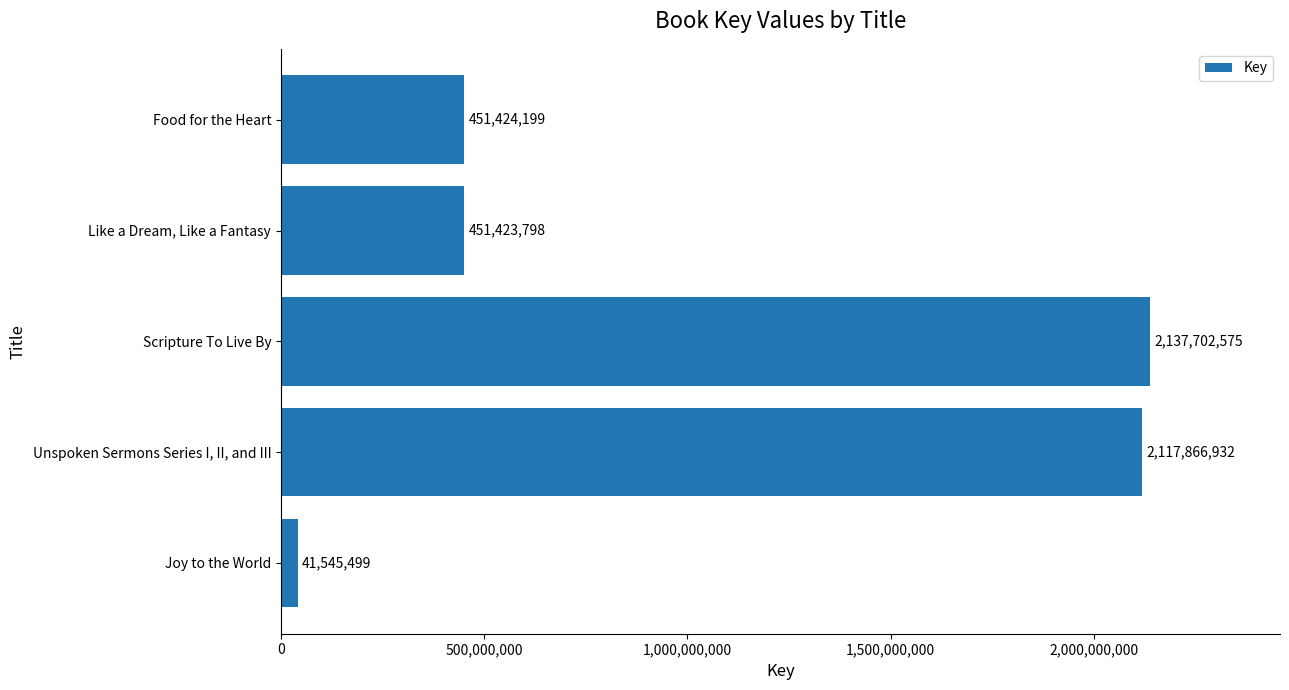

Reading bottom to top, transcribe all the data shown in this chart.

Joy to the World=41545499	Unspoken Sermons Series I, II, and III=2117866932	Scripture To Live By=2137702575	Like a Dream, Like a Fantasy=451423798	Food for the Heart=451424199